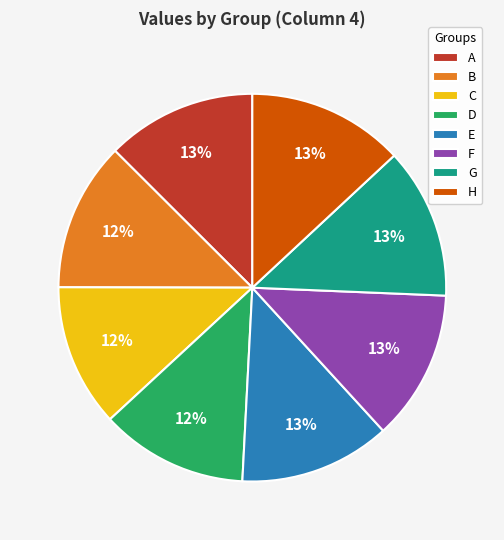

Is E the majority of the pie?

No